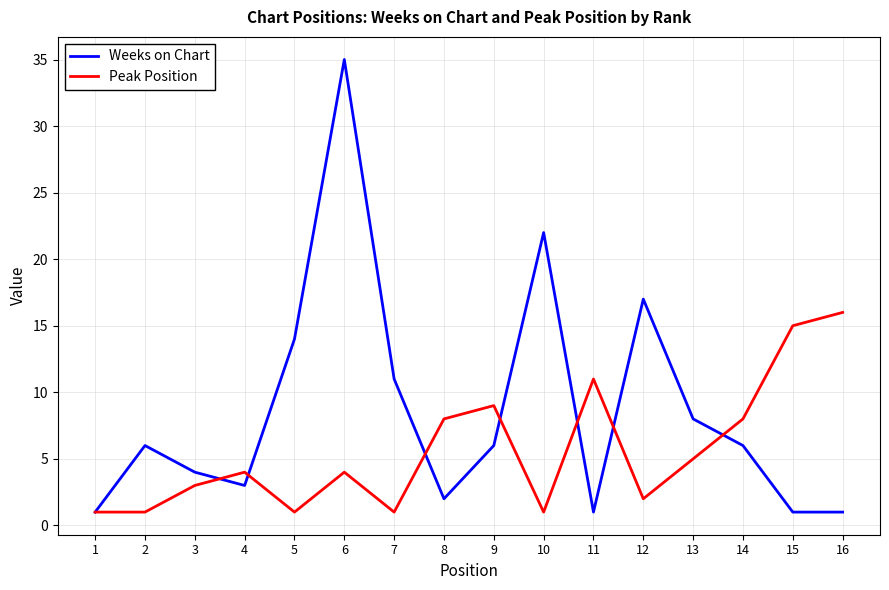

Which series ends up on top after the final intersection of Peak Position and Weeks on Chart?

Peak Position